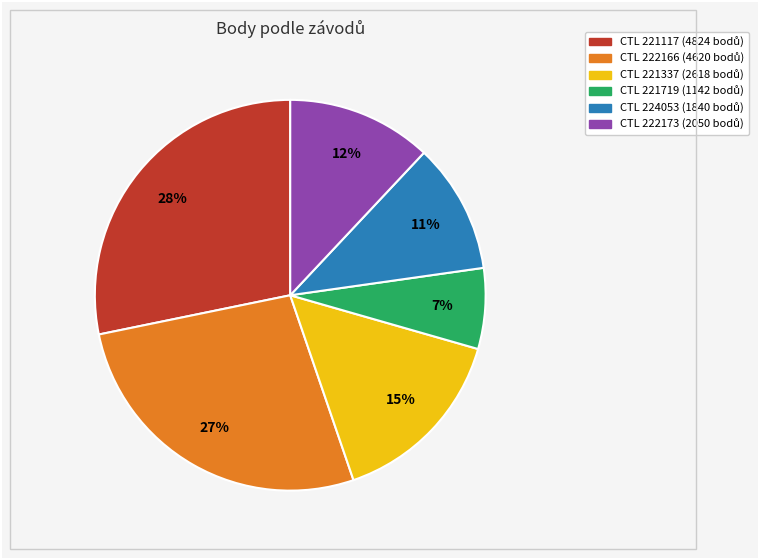

How many slices are in this pie chart?

6